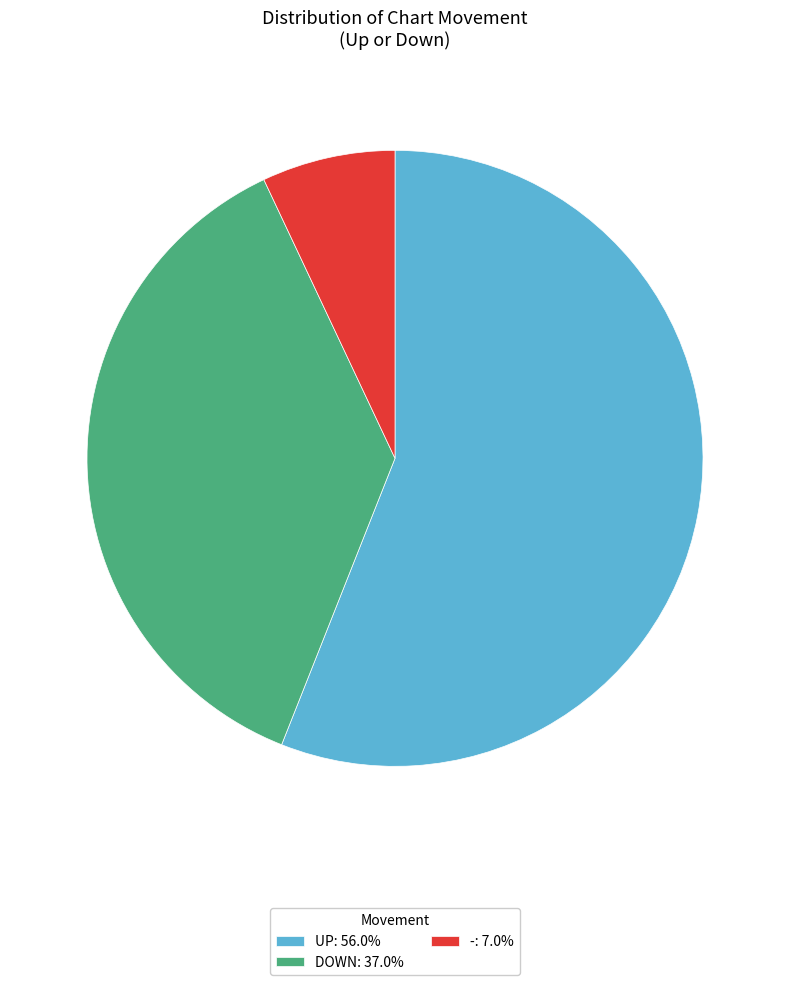

Is DOWN: 37.0% the majority of the pie?

No